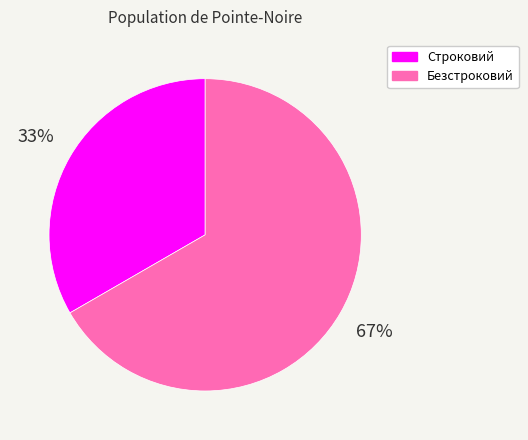

How many segments does this pie chart have?

2